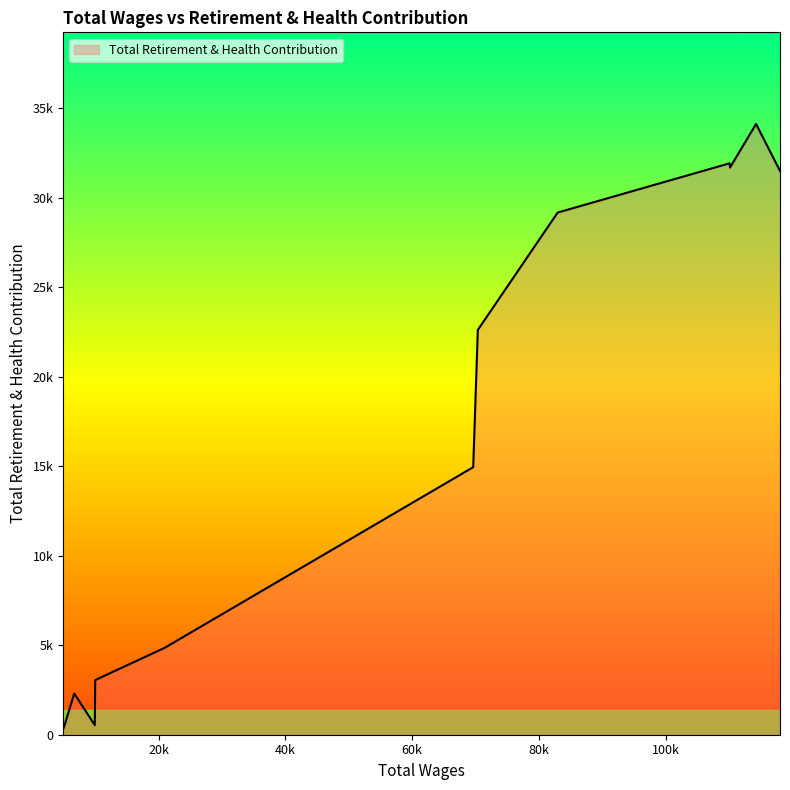

Does the chart have visible grid lines?

No